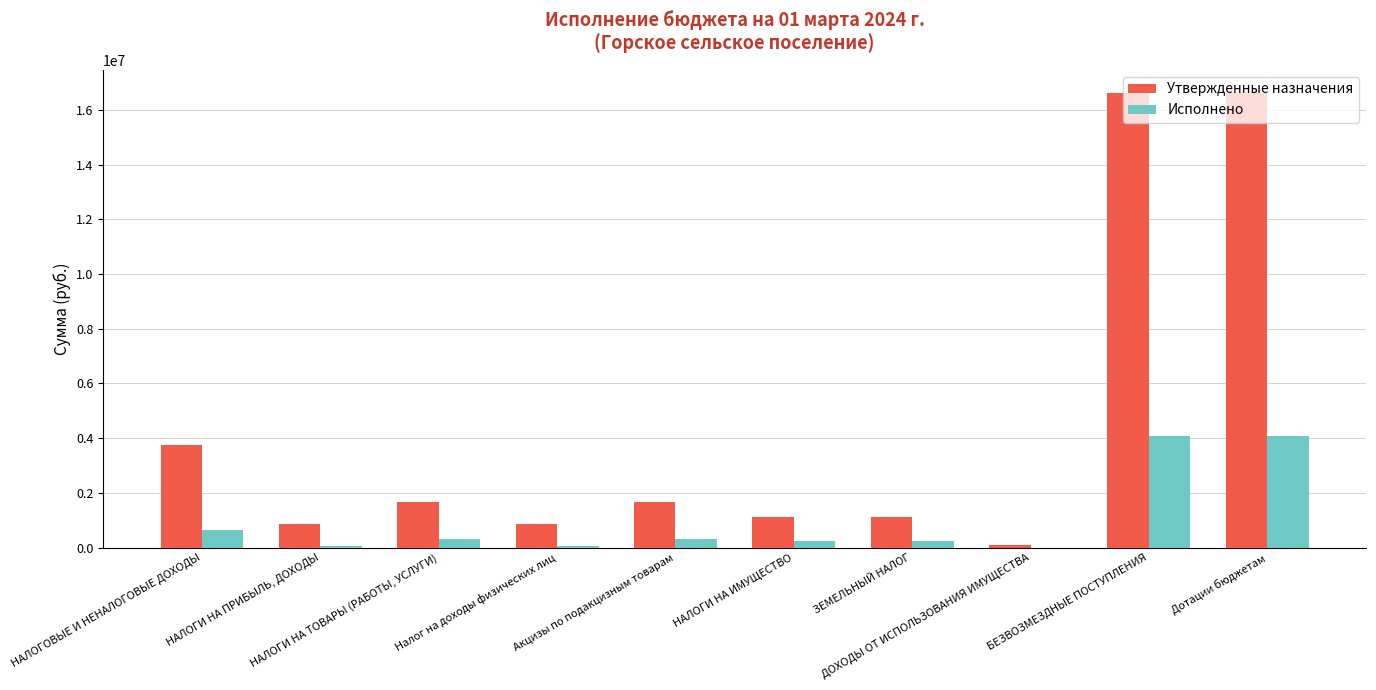

Which series has the largest total across all categories?

Утвержденные назначения